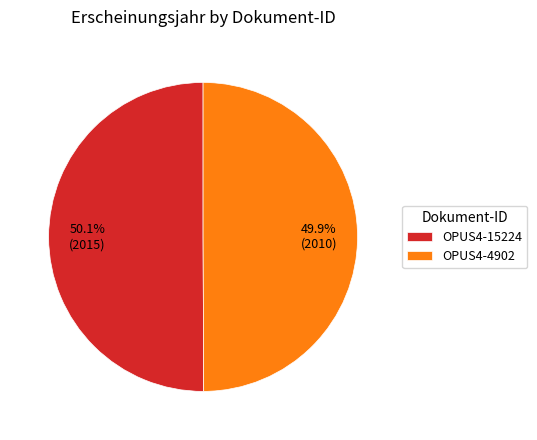

Approximately how many times larger is the value at OPUS4-4902 compared to OPUS4-15224?

1.0